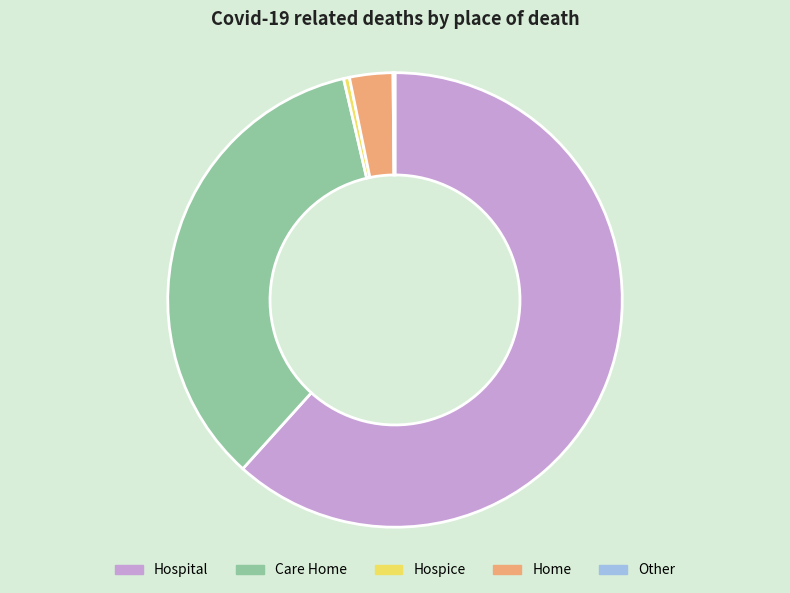

The Hospital slice represents 62% of the pie. True or false?

True